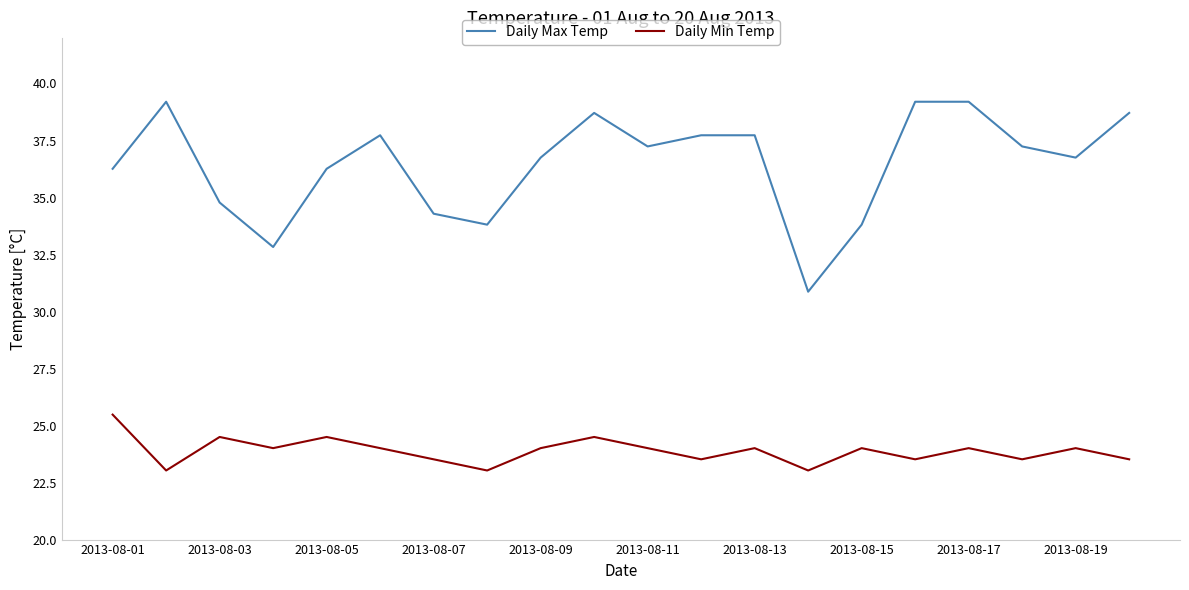

How many values in the Daily Max Temp series are below 37?

10